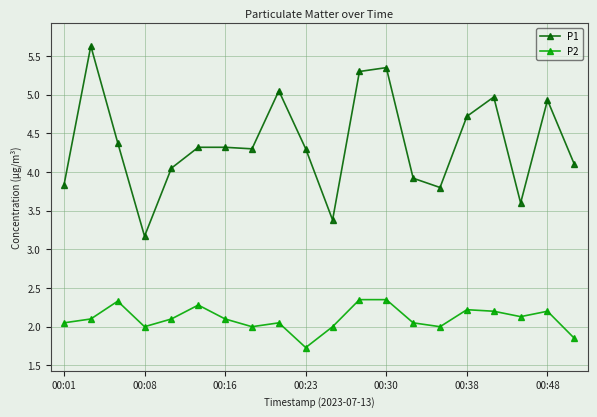

What is the average value of the P1 series?

4.4